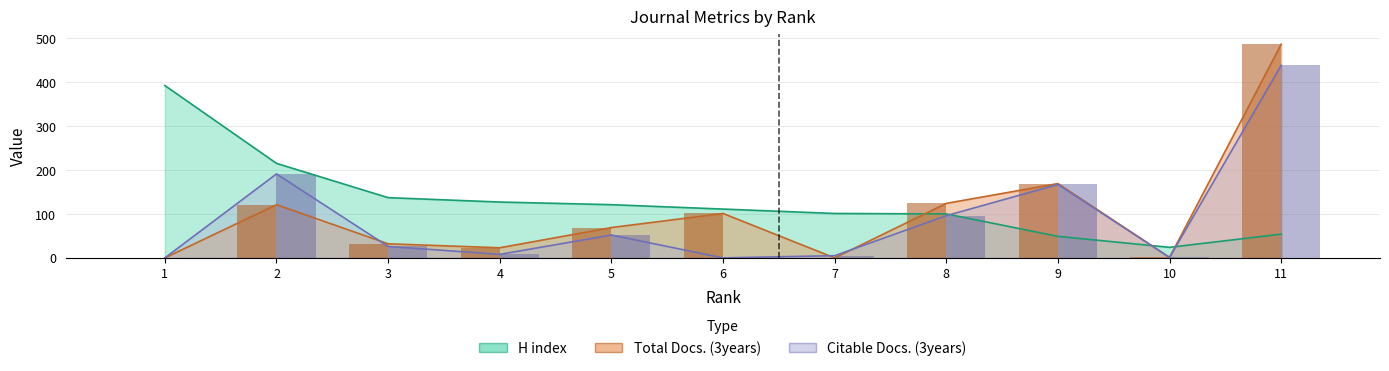

At which category is the sum across all series the highest?

11